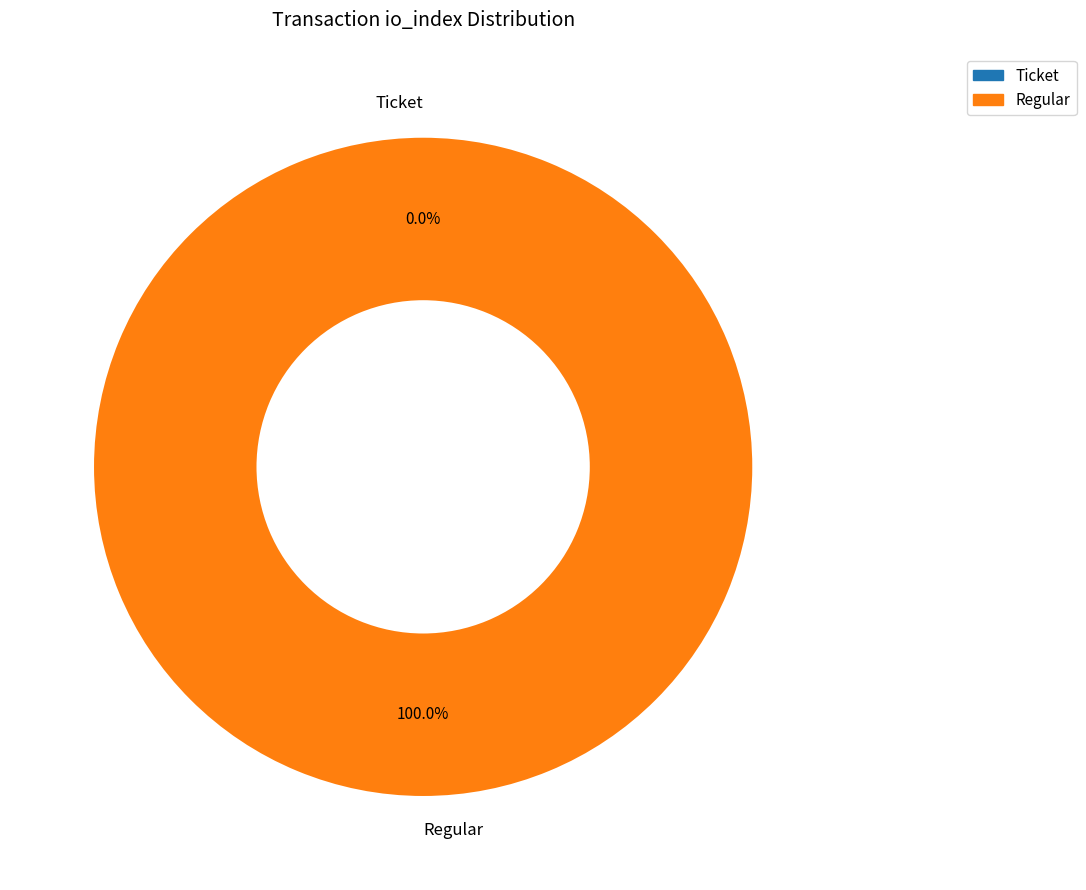

What is the change in value from Ticket to Regular?

+1